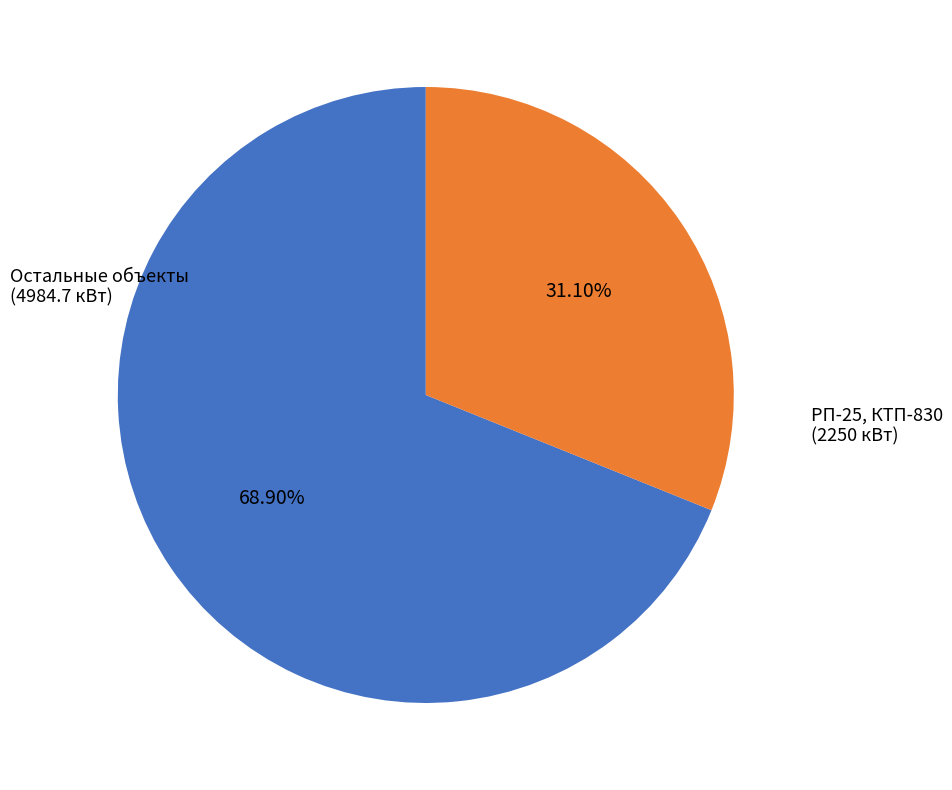

Do Остальные объекты (4984.7 кВт) and РП-25, КТП-830 (2250 кВт) together represent more than half of the pie?

Yes